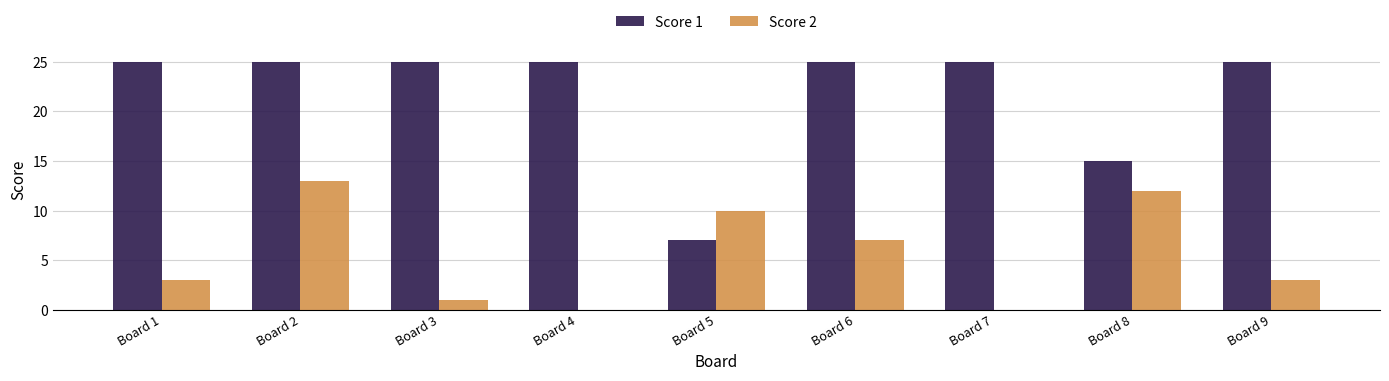

Is the value of Score 2 at Board 6 greater than the value of Score 1 at Board 9?

No